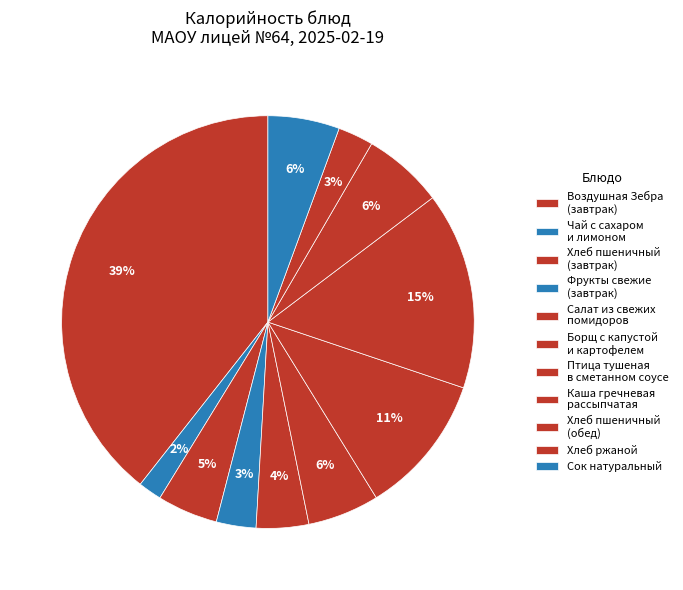

Is Сок натуральный the majority of the pie?

No